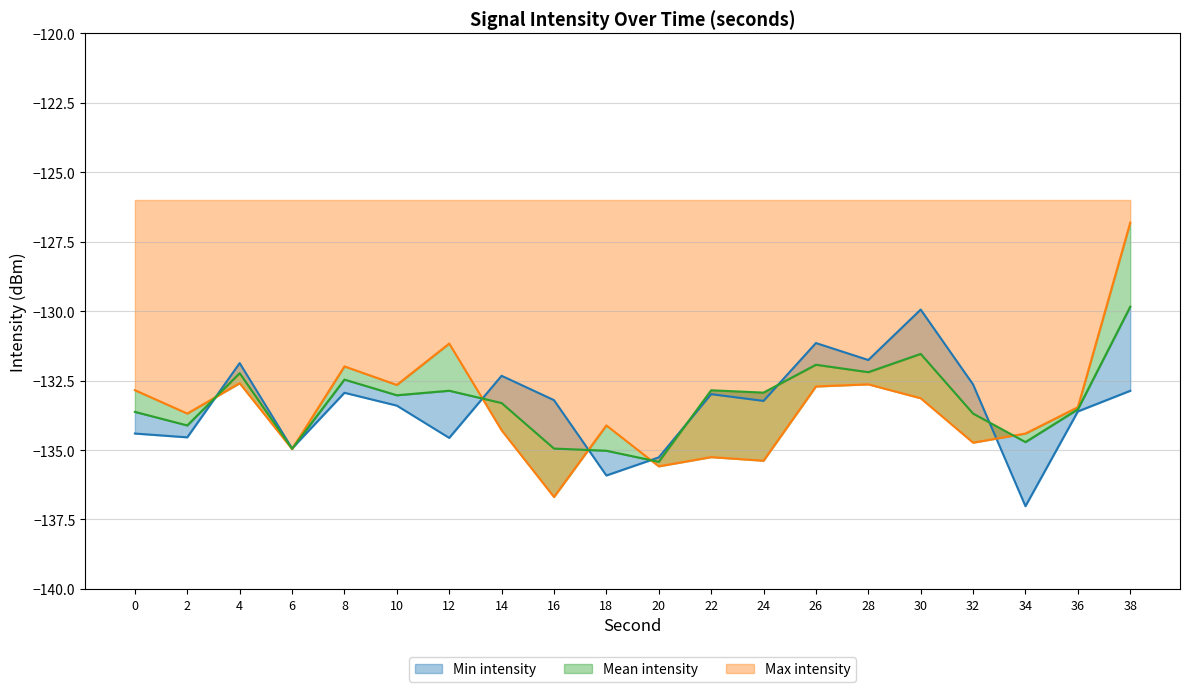

Between 14 and 8, which is larger?

14